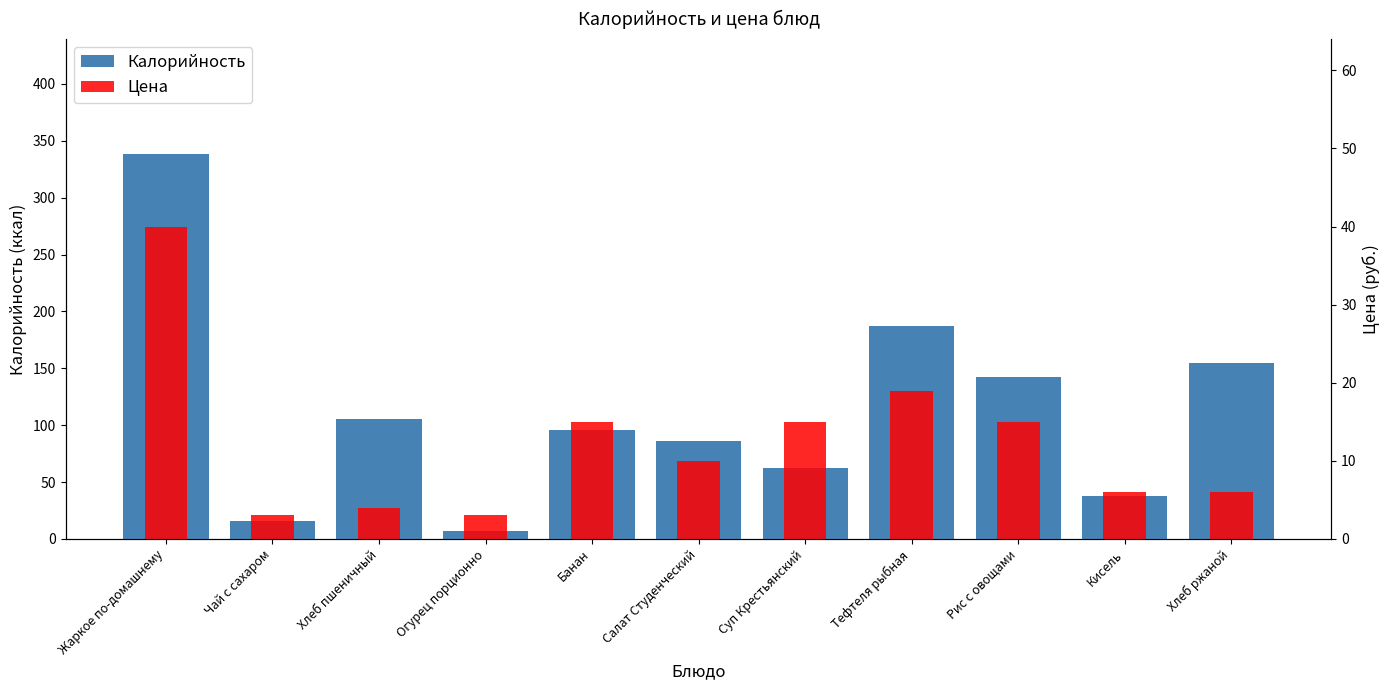

What is the total value across all series at Кисель?

44